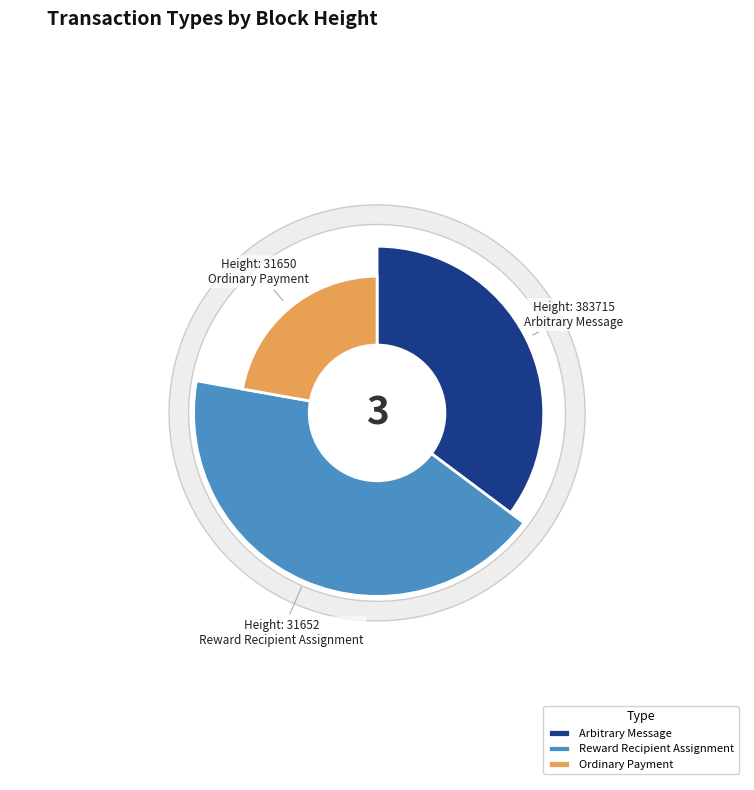

Is 31650 the majority of the pie?

No